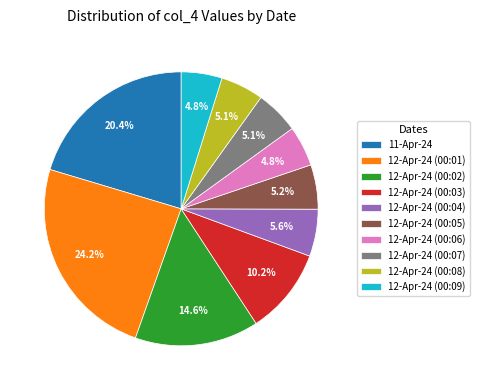

What percentage is the 12-Apr-24 (00:04) slice, to the nearest percent?

6%